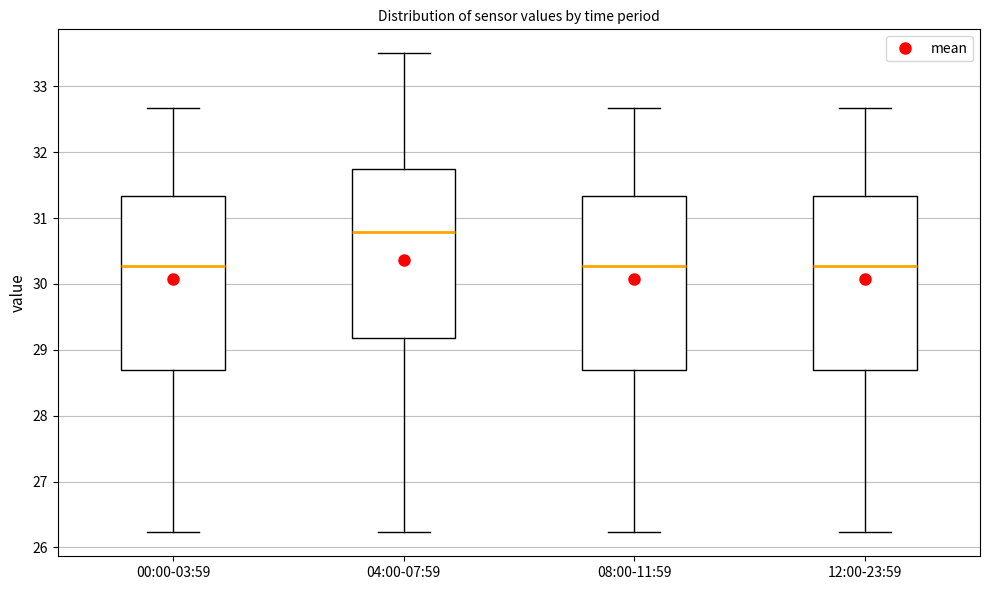

Reading left to right, read every box against the y-axis: the position of its median line, the range the box covers, and the ends of its whiskers. The values are not printed on the chart, so give them approximately, as read against the axis.

00:00-03:59: median 30.3, box 28.7 to 31.3, whiskers 26.2 to 32.7
04:00-07:59: median 30.8, box 29.2 to 31.7, whiskers 26.2 to 33.5
08:00-11:59: median 30.3, box 28.7 to 31.3, whiskers 26.2 to 32.7
12:00-23:59: median 30.3, box 28.7 to 31.3, whiskers 26.2 to 32.7